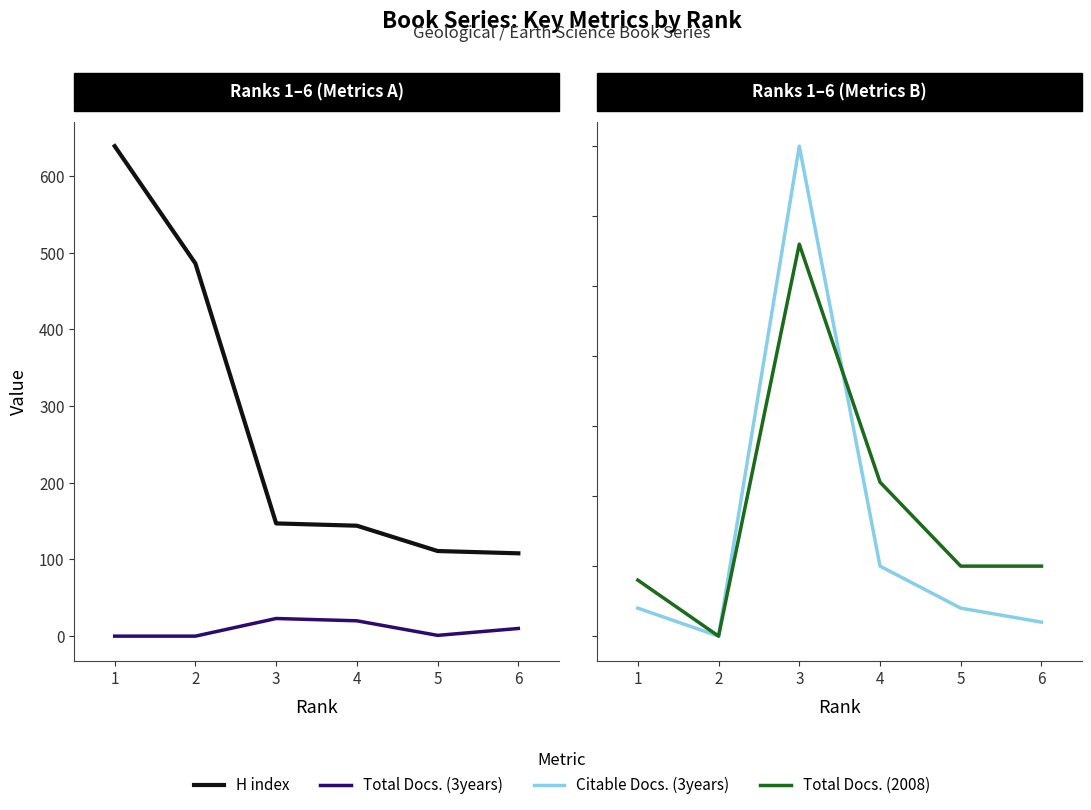

What is the approximate value of Total Docs. (2008) at 5?

5